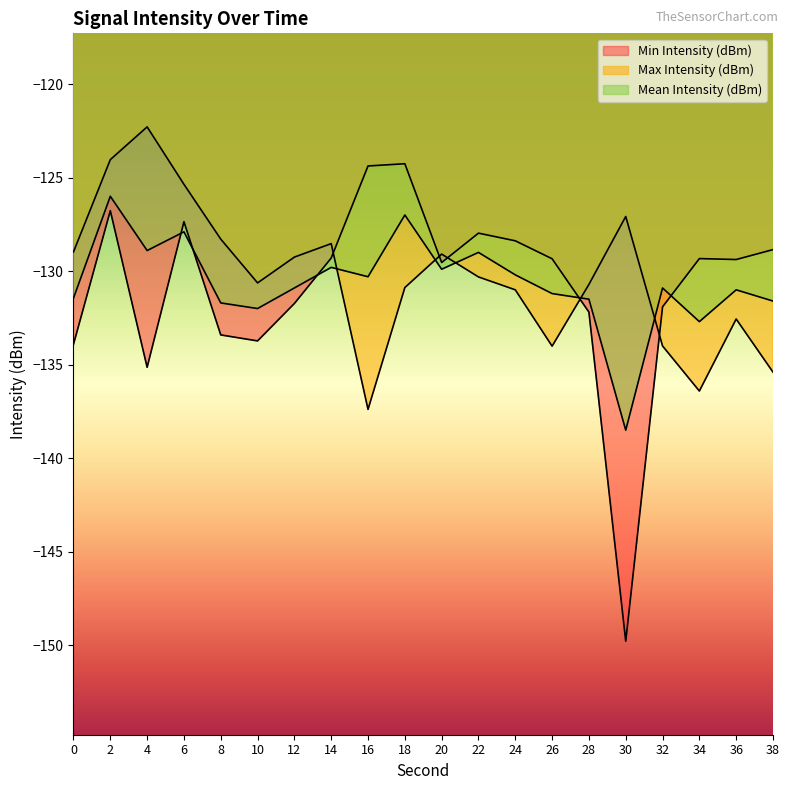

List the labels in order of Mean Intensity (dBm) value, smallest first.

30, 34, 10, 8, 38, 28, 0, 26, 36, 12, 32, 16, 24, 20, 14, 22, 4, 6, 18, 2